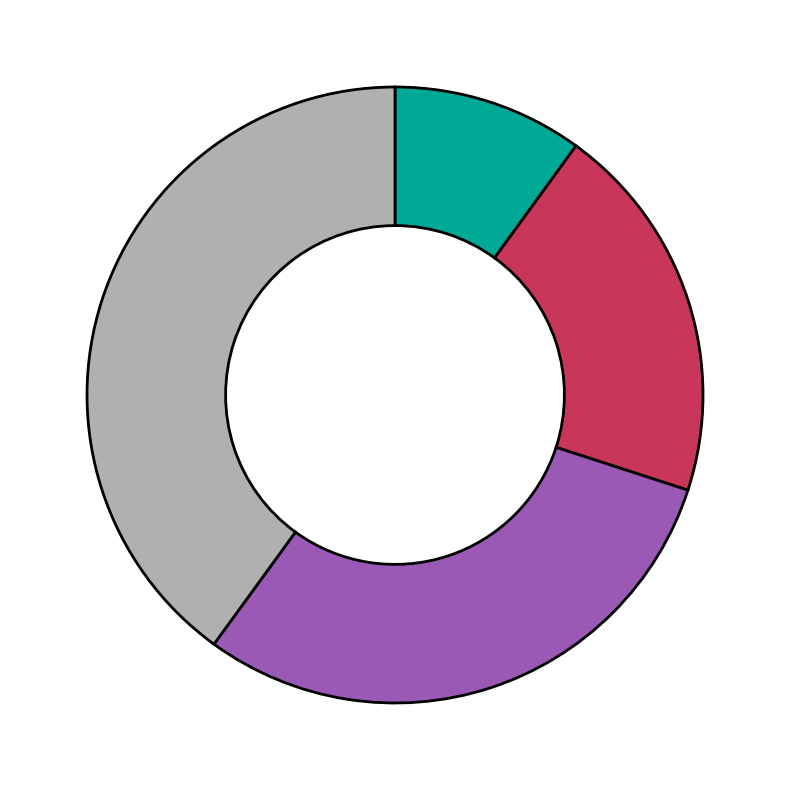

Is there any slice that represents more than half of the pie?

No